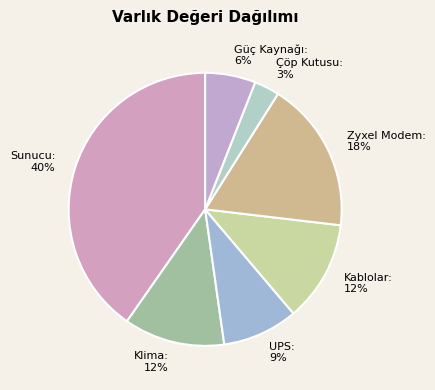

To the nearest percent, what is the average slice percentage?

14%